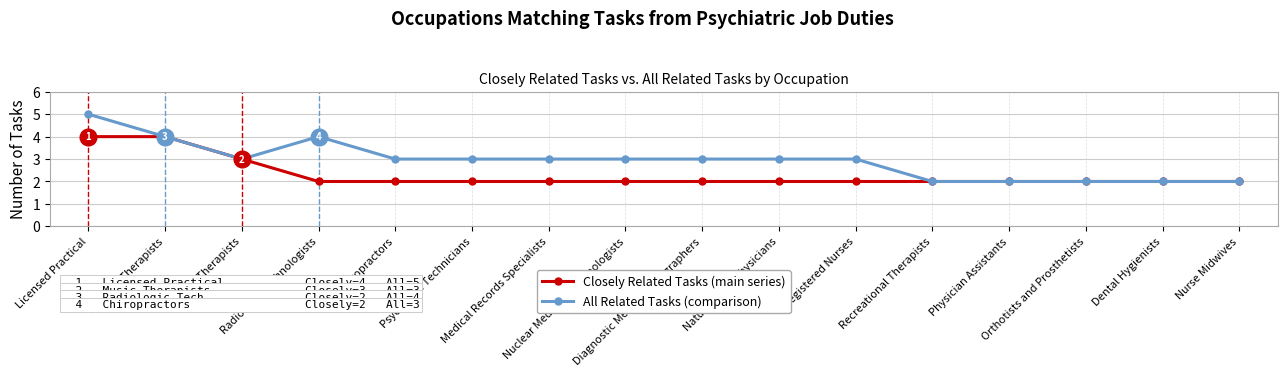

What is the maximum value shown in the chart?

5